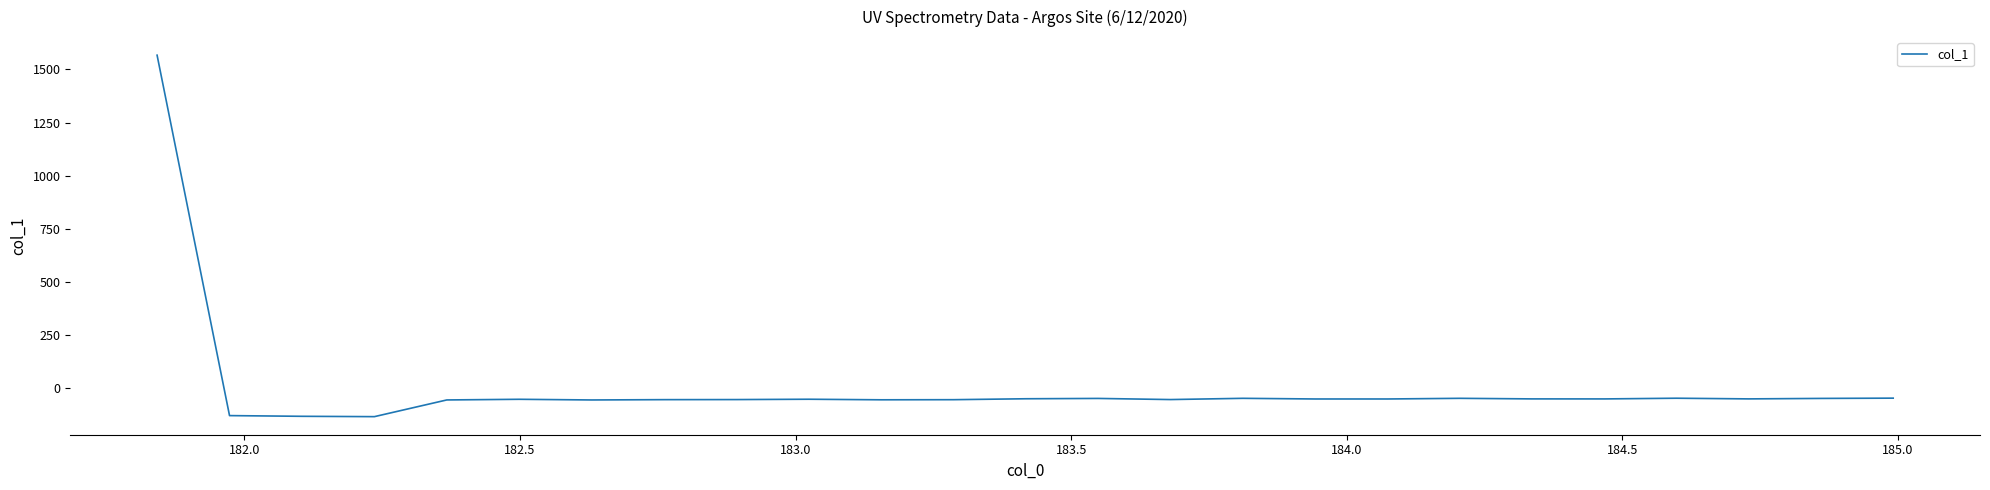

What is the sum of all values?

127.9